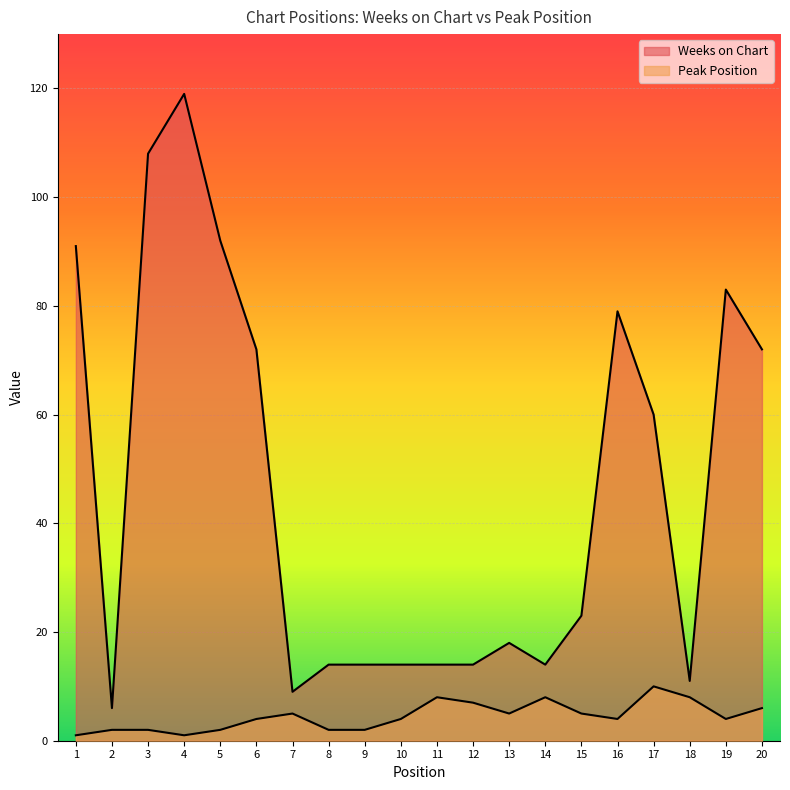

True or false: Peak Position has a value of 4 at 9.

False